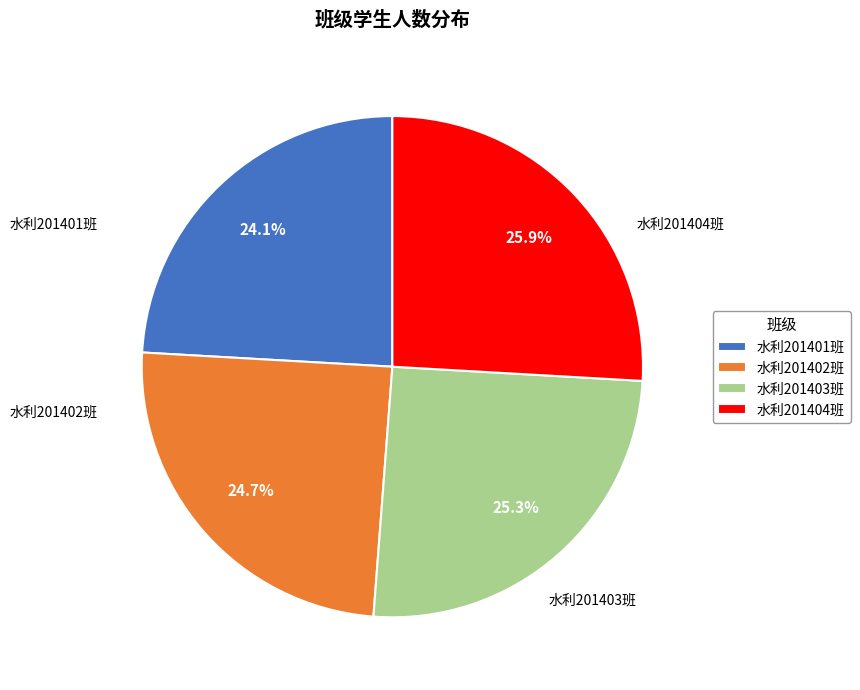

To the nearest percent, what is the difference between the largest and smallest slice percentages?

2%